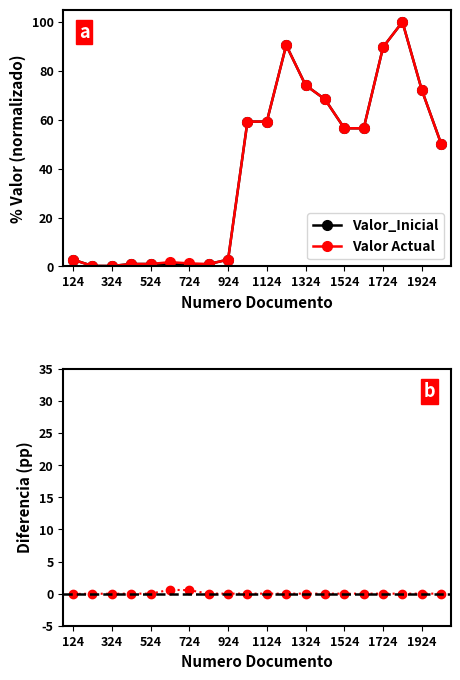

The Valor_Inicial series shows 59.2 at 1124. True or false?

True